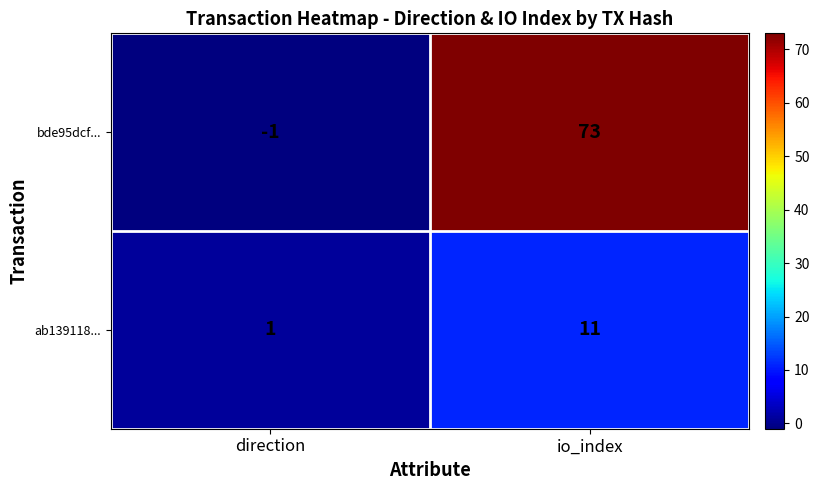

Where is ab139118... nearest to the value 6?

direction